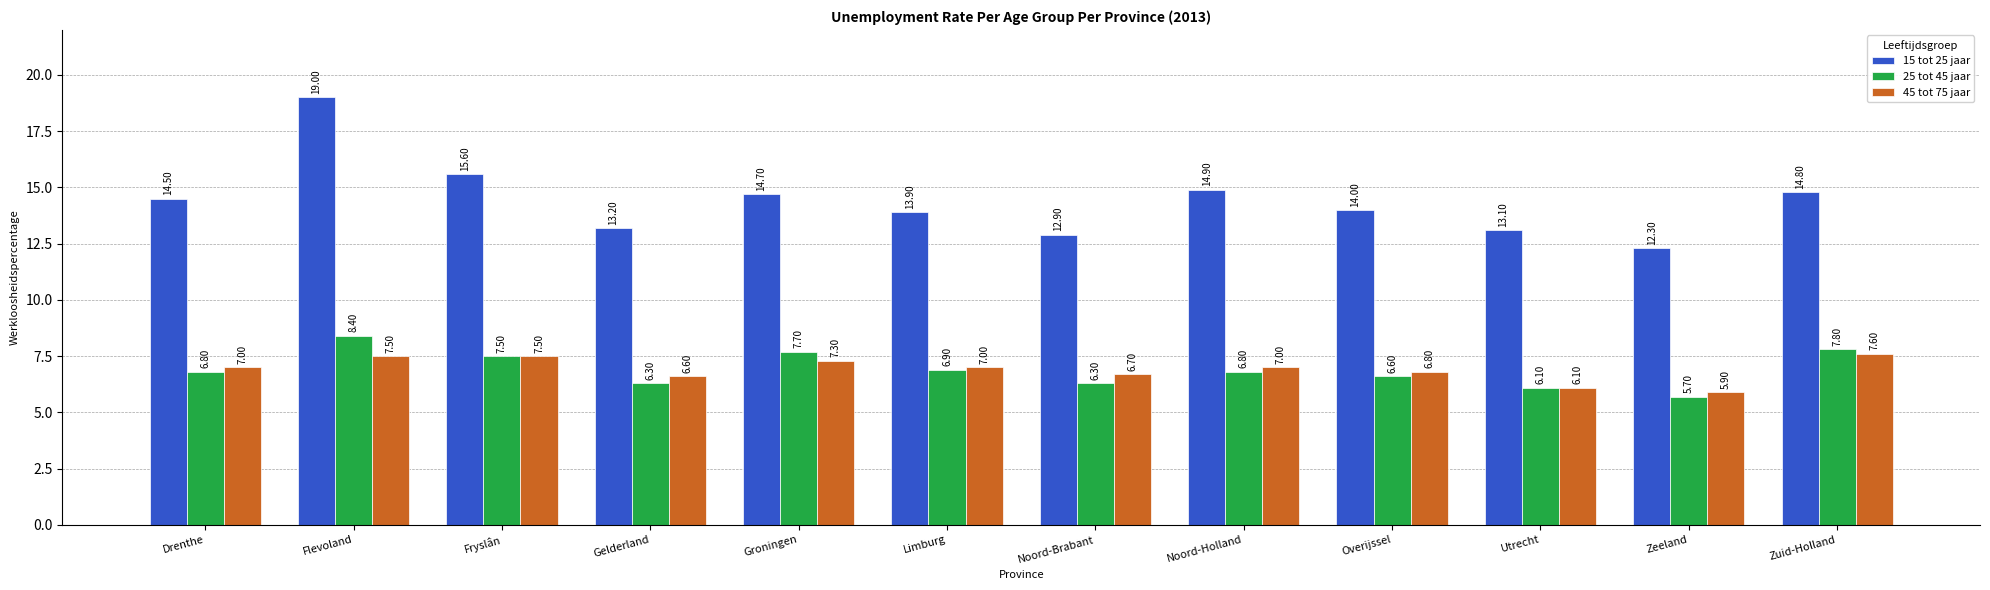

Which label corresponds to the largest value in the chart?

Flevoland